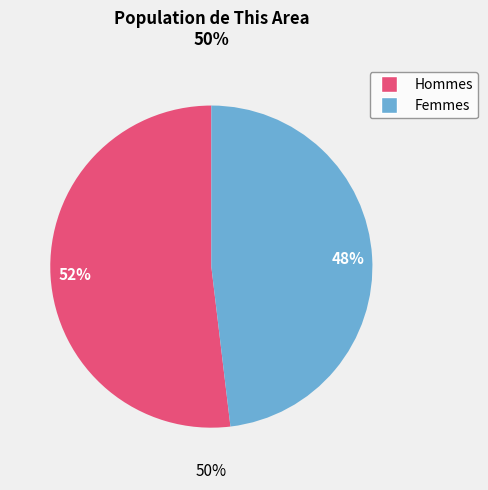

The Female slice represents 48% of the pie. True or false?

True